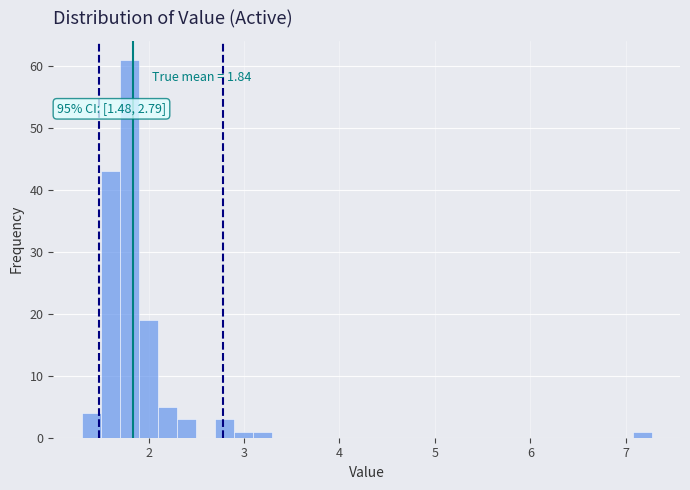

Around what value on the x-axis is the tallest bar? Give the approximate position of its centre, as read against the axis.

1.8